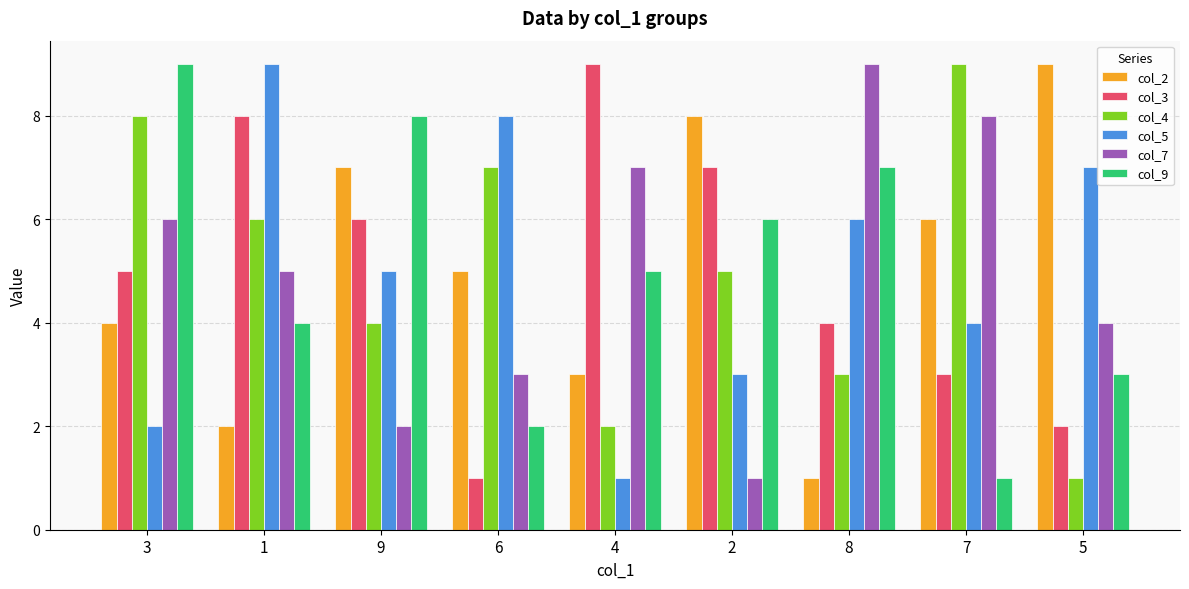

List the labels in order of col_9 value, largest first.

3, 9, 8, 2, 4, 1, 5, 6, 7